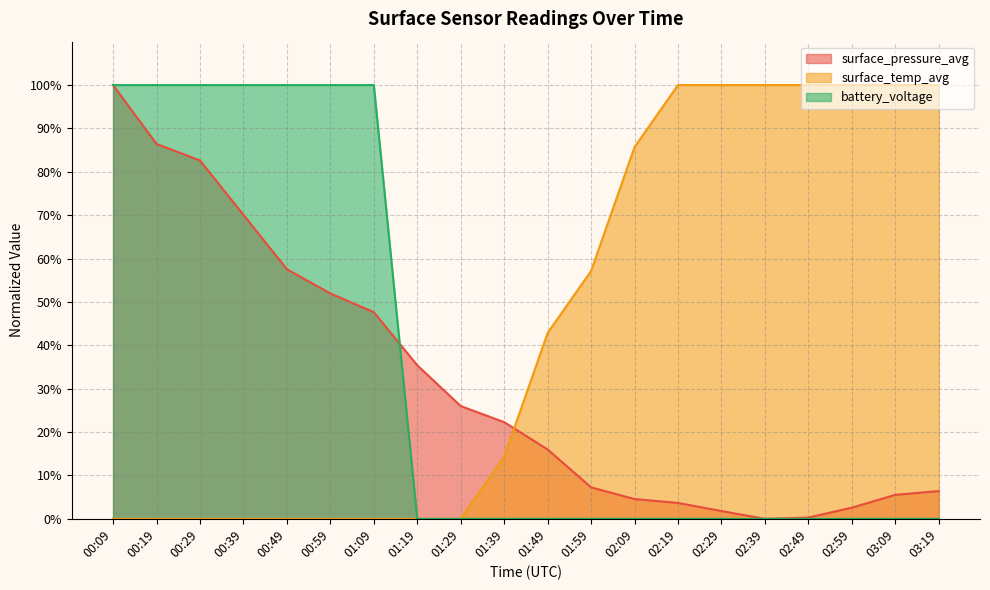

True or false: battery_voltage and surface_temp_avg intersect in this chart.

False